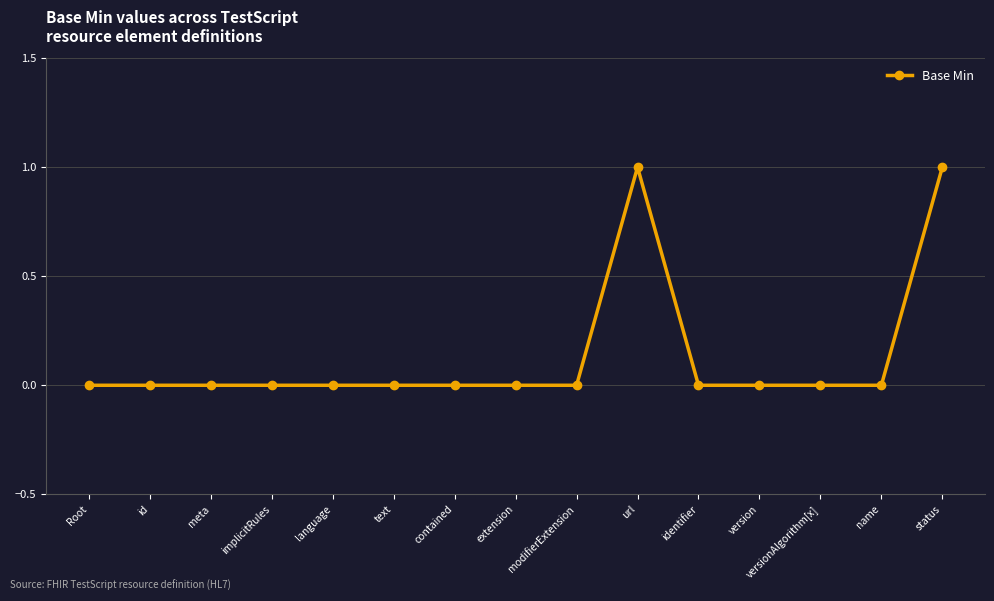

The chart shows a value of -1 at name. True or false?

False